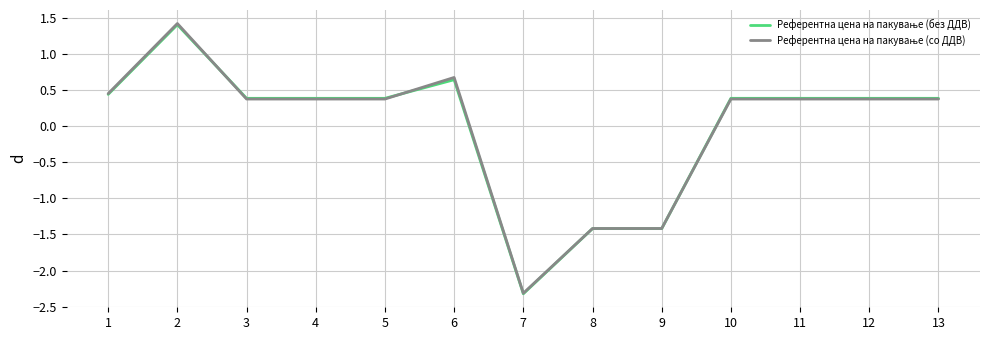

What is the total value across all series at 8?

-2.8